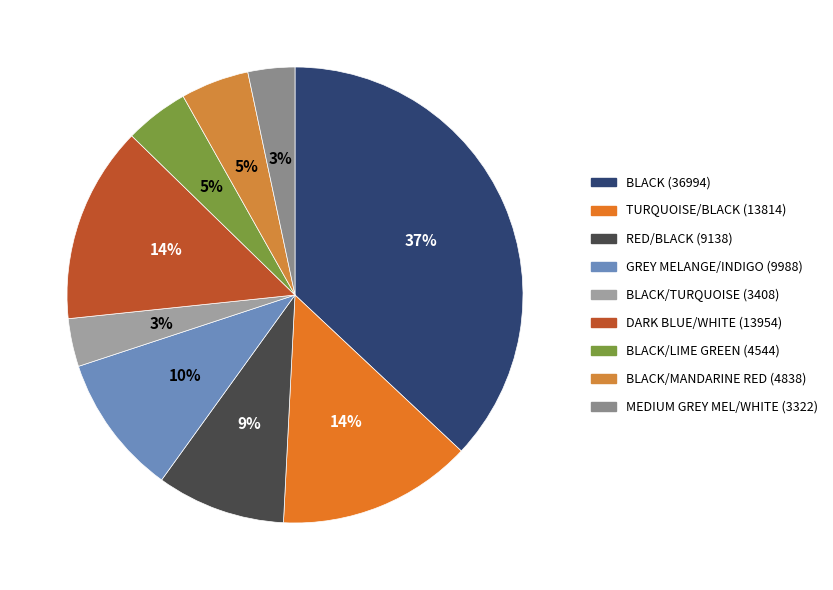

What percentage is the BLACK/TURQUOISE (3408) slice, to the nearest percent?

3%